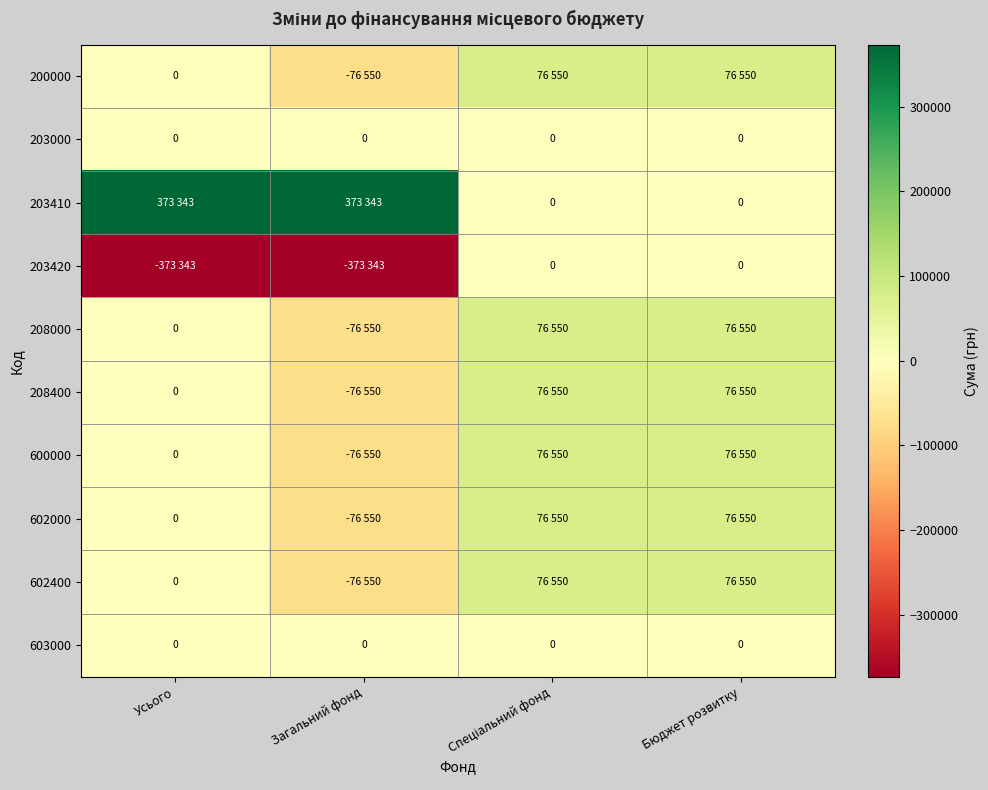

What is the total value across all series at Спеціальний фонд?

459300